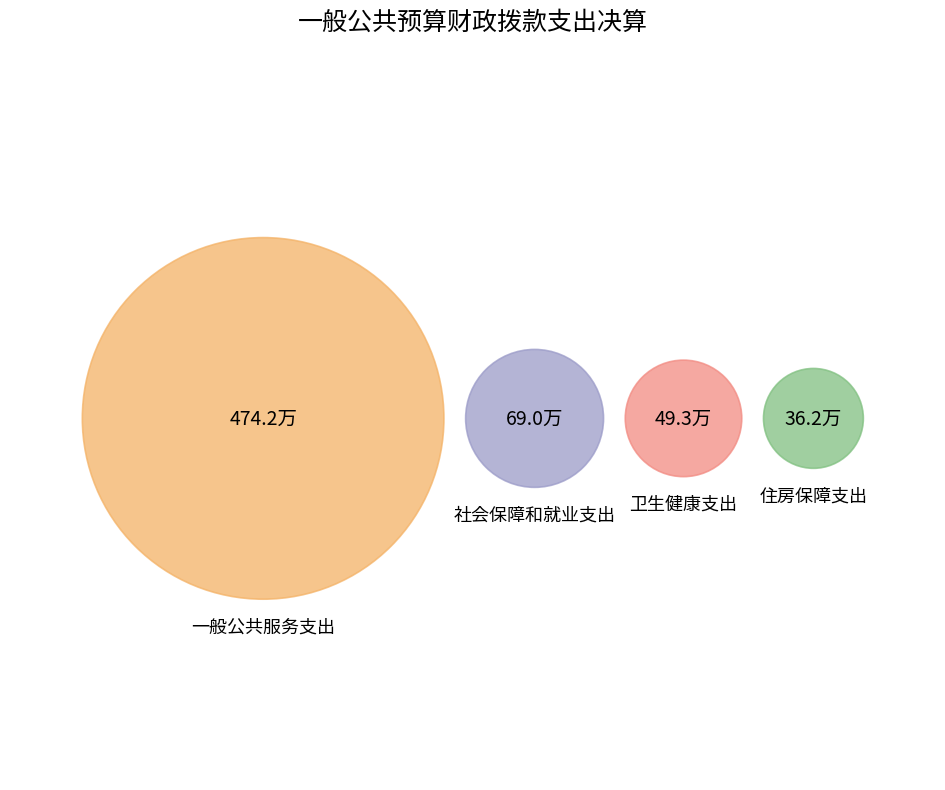

Between 住房保障支出 and 一般公共服务支出, which is larger?

一般公共服务支出